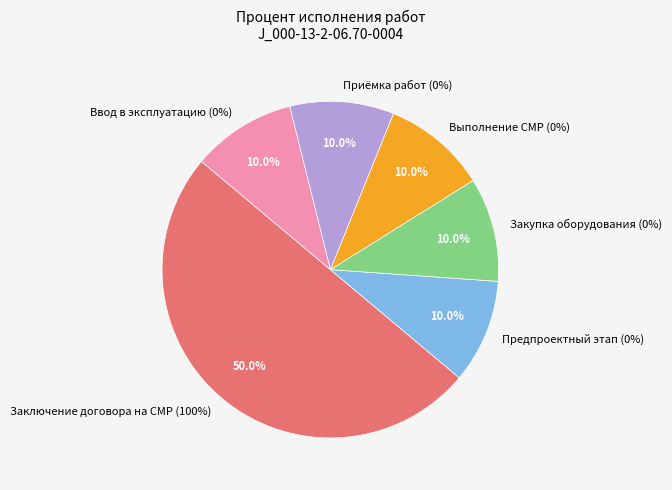

What is the smallest slice in the pie chart?

Предпроектный и проектный этап